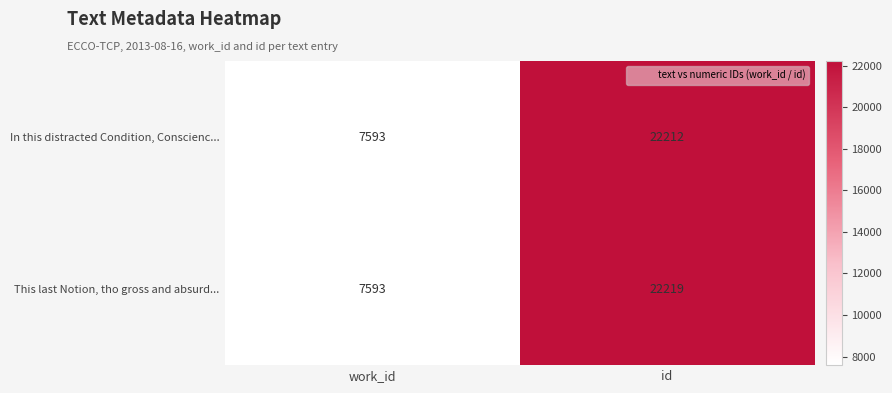

Reading right to left, extract all data points from this chart.

In this distracted Condition, Conscienc...: 22212	7593
This last Notion, tho gross and absurd...: 22219	7593